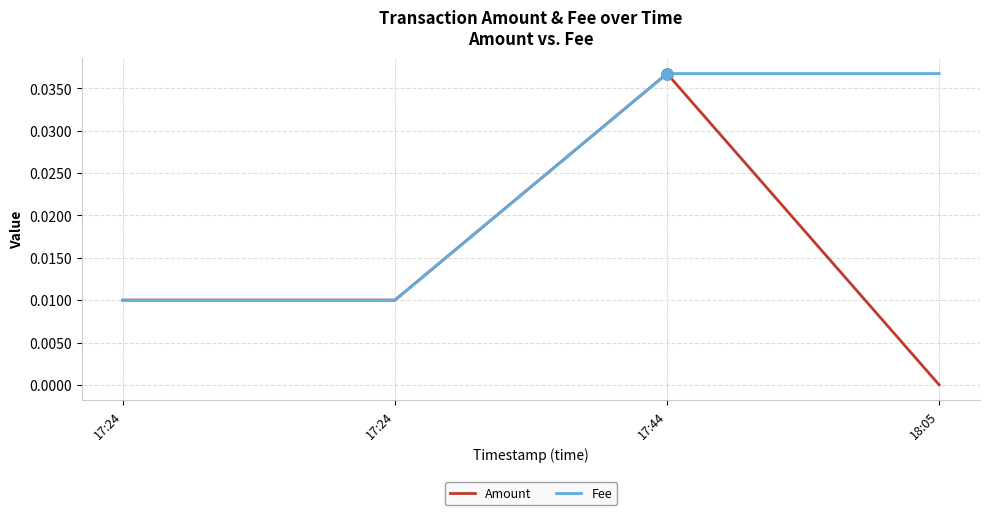

True or false: Amount and Fee intersect in this chart.

False